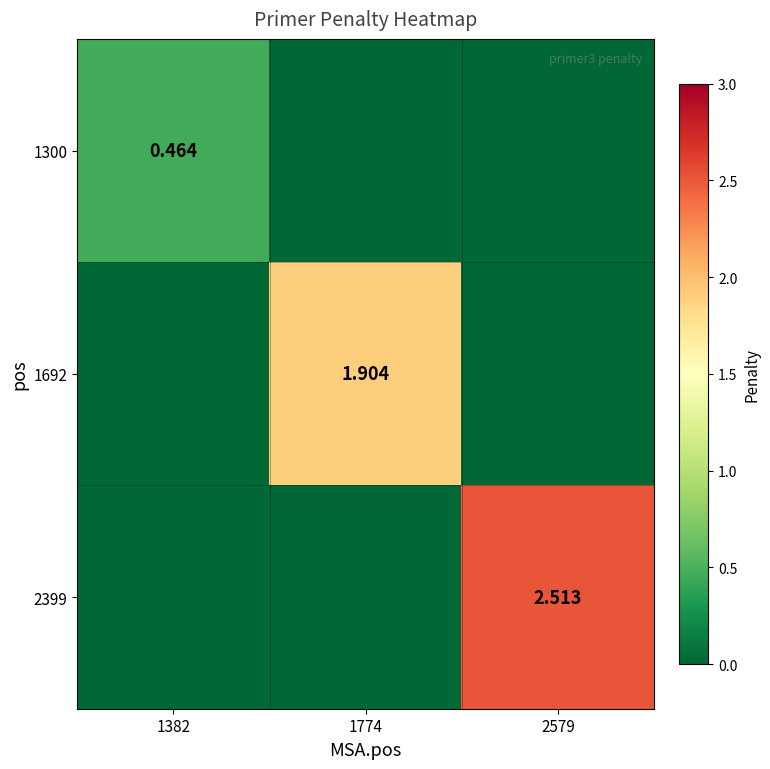

True or false: 2399 has a value of 1.1 at 1382.

False